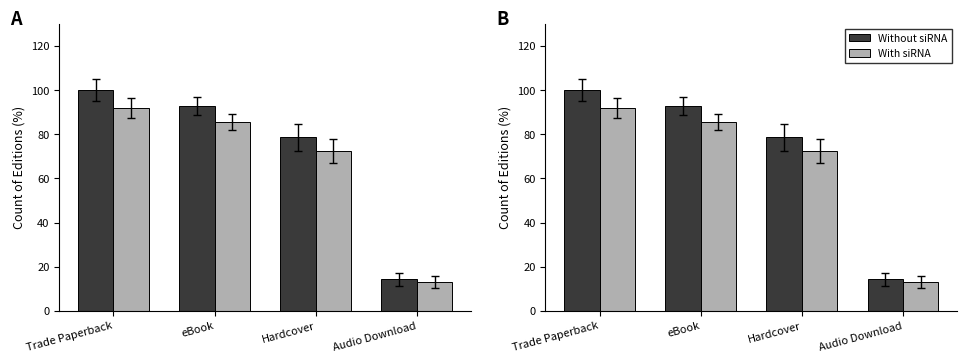

What position from the left is Trade Paperback?

1